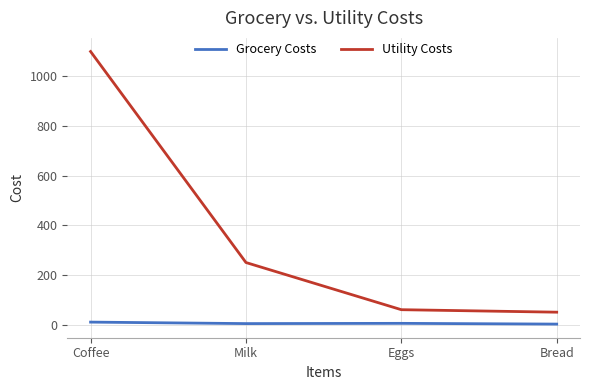

The value of Utility Costs at Eggs is 60. True or false?

True